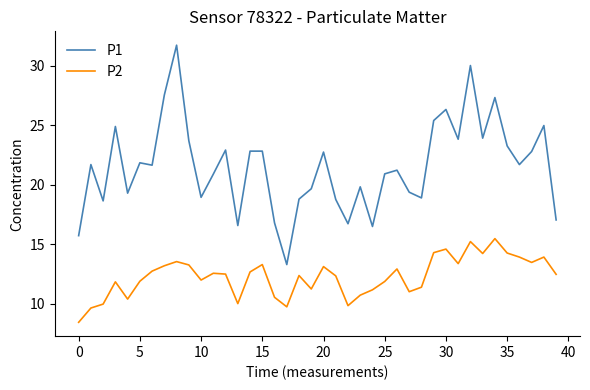

What is the sum of all P2 values?

491.8